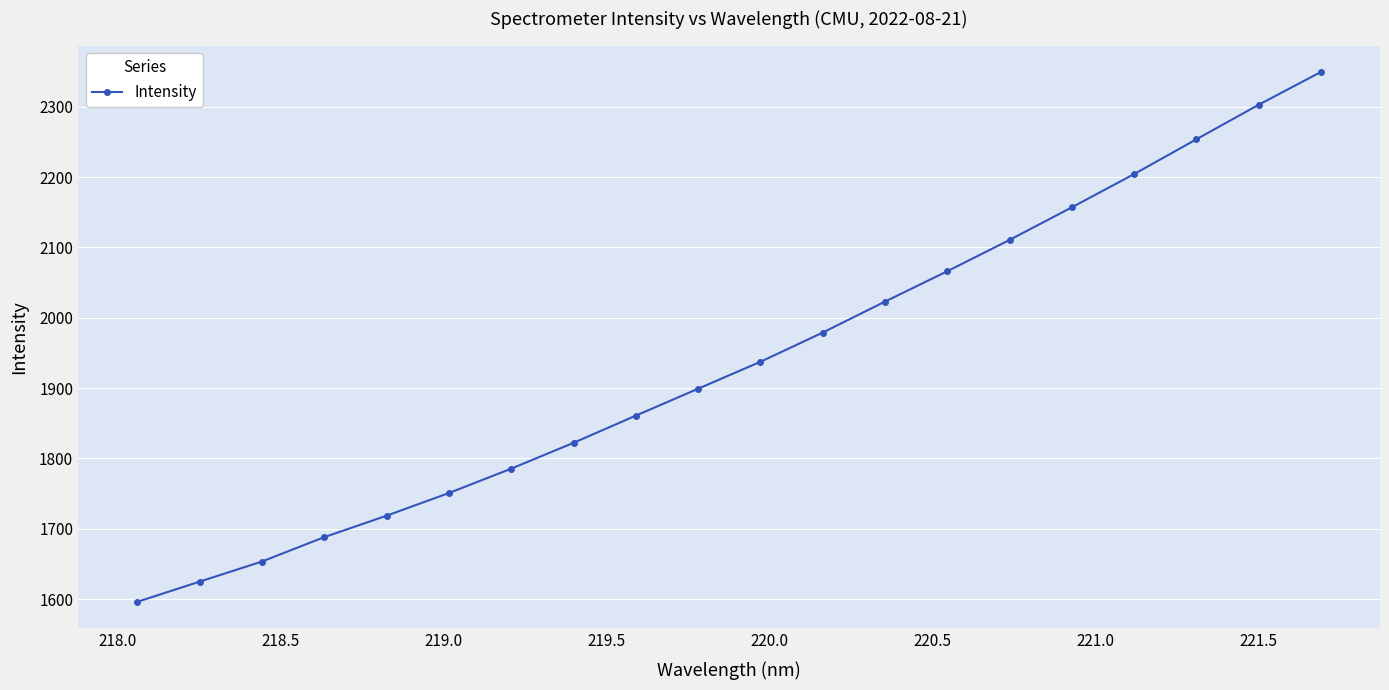

What is the value of the 20th point from the left?

2349.4